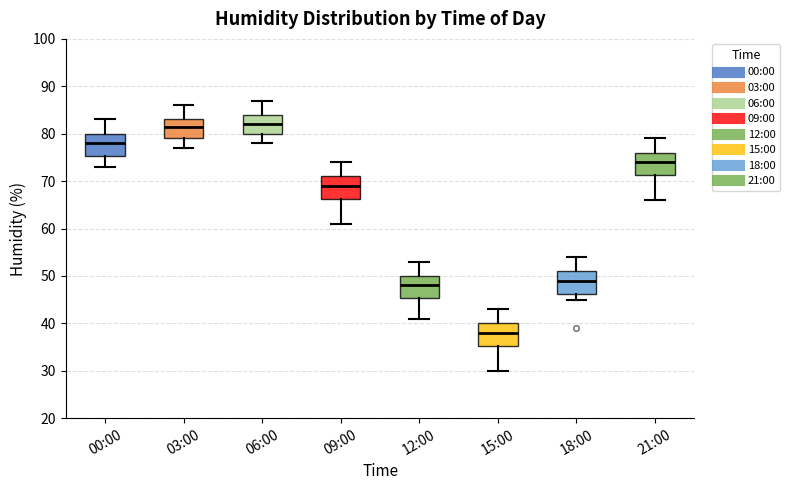

Reading left to right, transcribe this box plot: for each box, give where its median line is, the range the box spans, and where its two whiskers end, as read against the y-axis. The values are not printed on the chart, so give them approximately, as read against the axis.

00:00: median 78, box 75 to 80, whiskers 73 to 83
03:00: median 82, box 79 to 83, whiskers 77 to 86
06:00: median 82, box 80 to 84, whiskers 78 to 87
09:00: median 69, box 66 to 71, whiskers 61 to 74
12:00: median 48, box 45 to 50, whiskers 41 to 53
15:00: median 38, box 35 to 40, whiskers 30 to 43
18:00: median 49, box 46 to 51, whiskers 45 to 54
21:00: median 74, box 71 to 76, whiskers 66 to 79